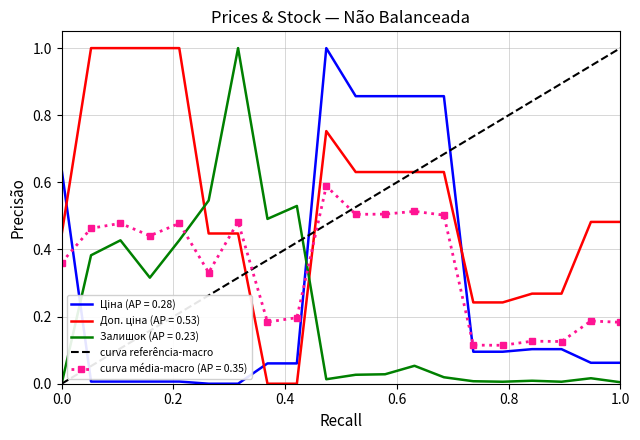

The value of Залишок (AP = 0.23) at 1.0 is 0.0. True or false?

True